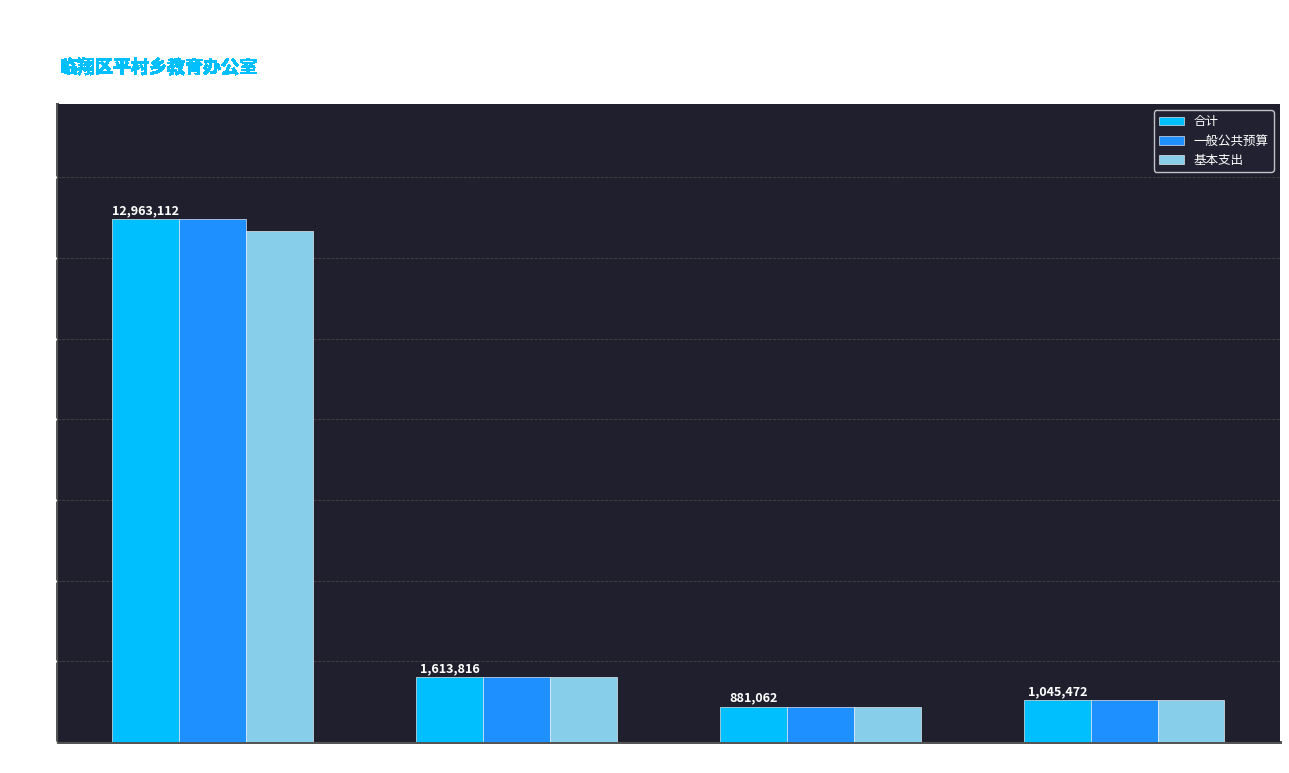

The 一般公共预算 series shows 1613816.2 at 社会保障和就业支出. True or false?

True